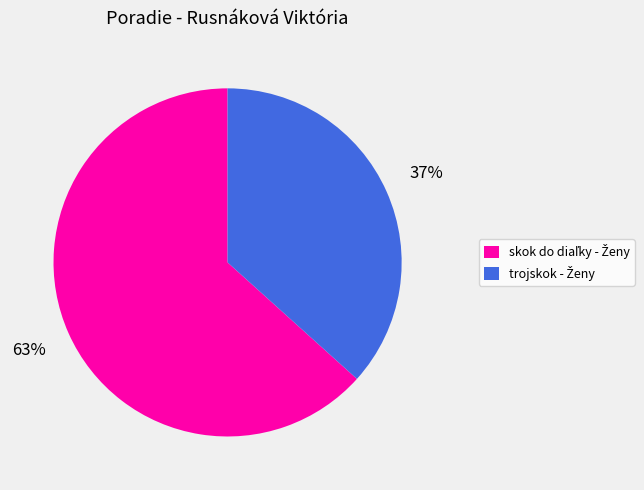

How many slices are in this pie chart?

2